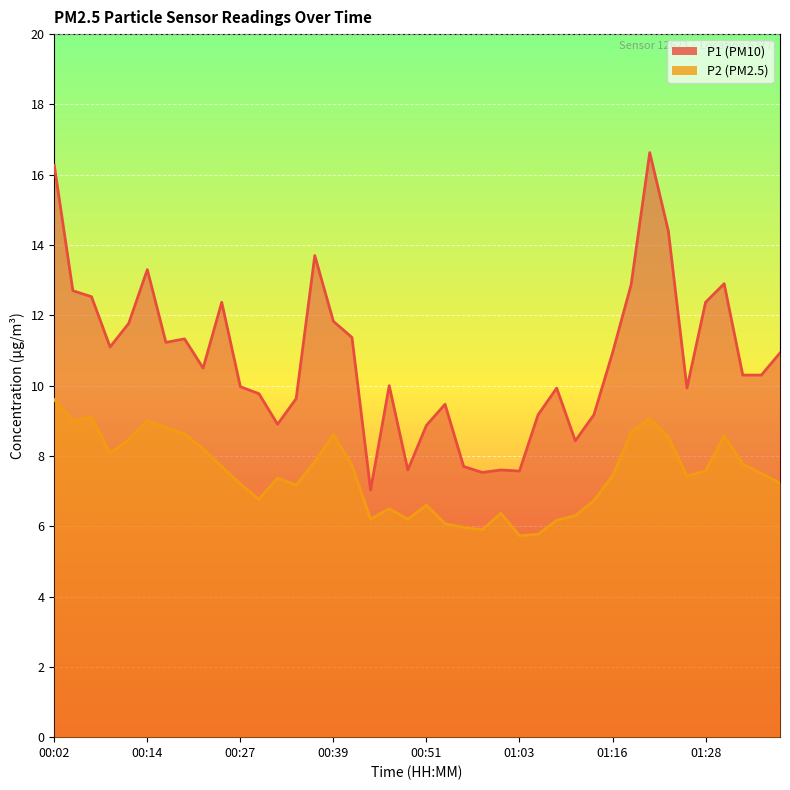

True or false: P2 and P1 intersect in this chart.

False